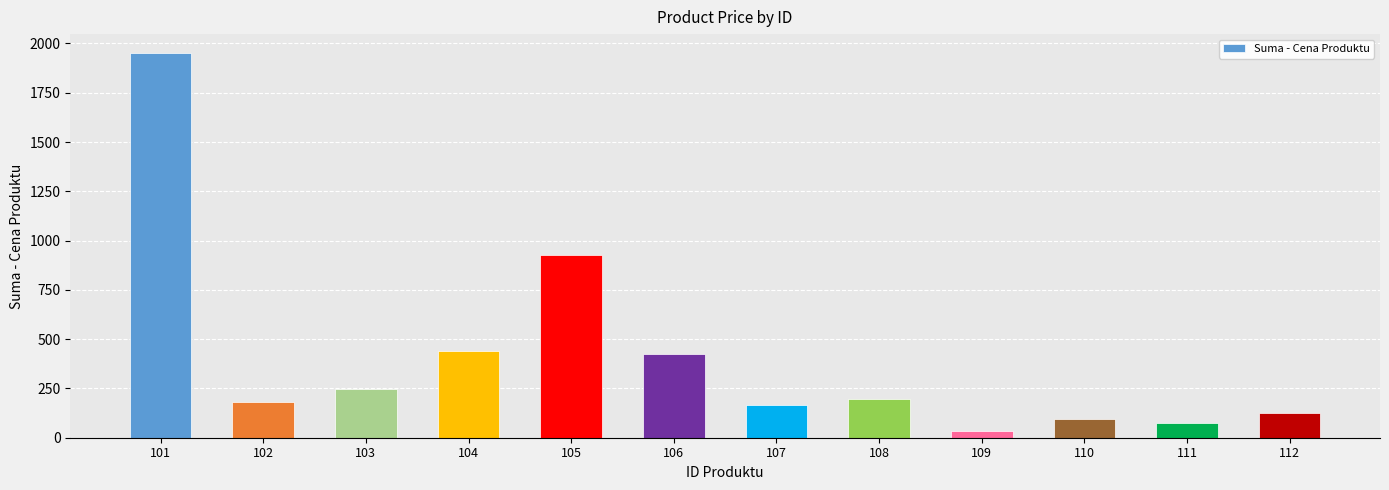

What is the average value?

405